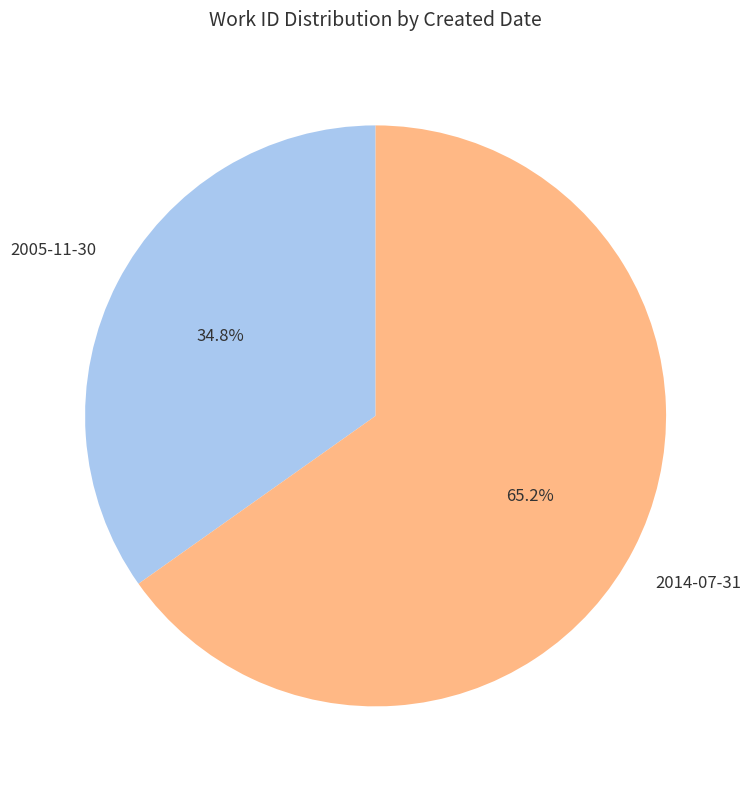

Does any single category account for the majority?

Yes